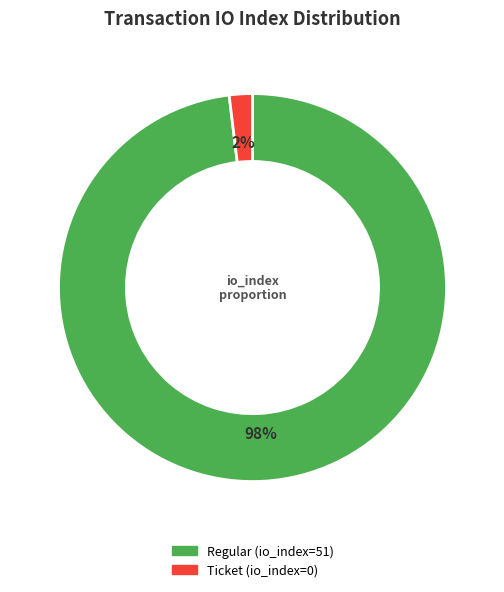

Is there any slice that represents more than half of the pie?

Yes